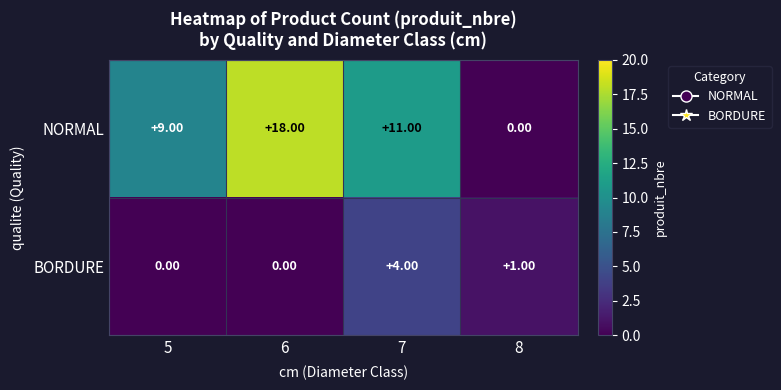

What is the sum of the NORMAL values at 6 and 5?

27